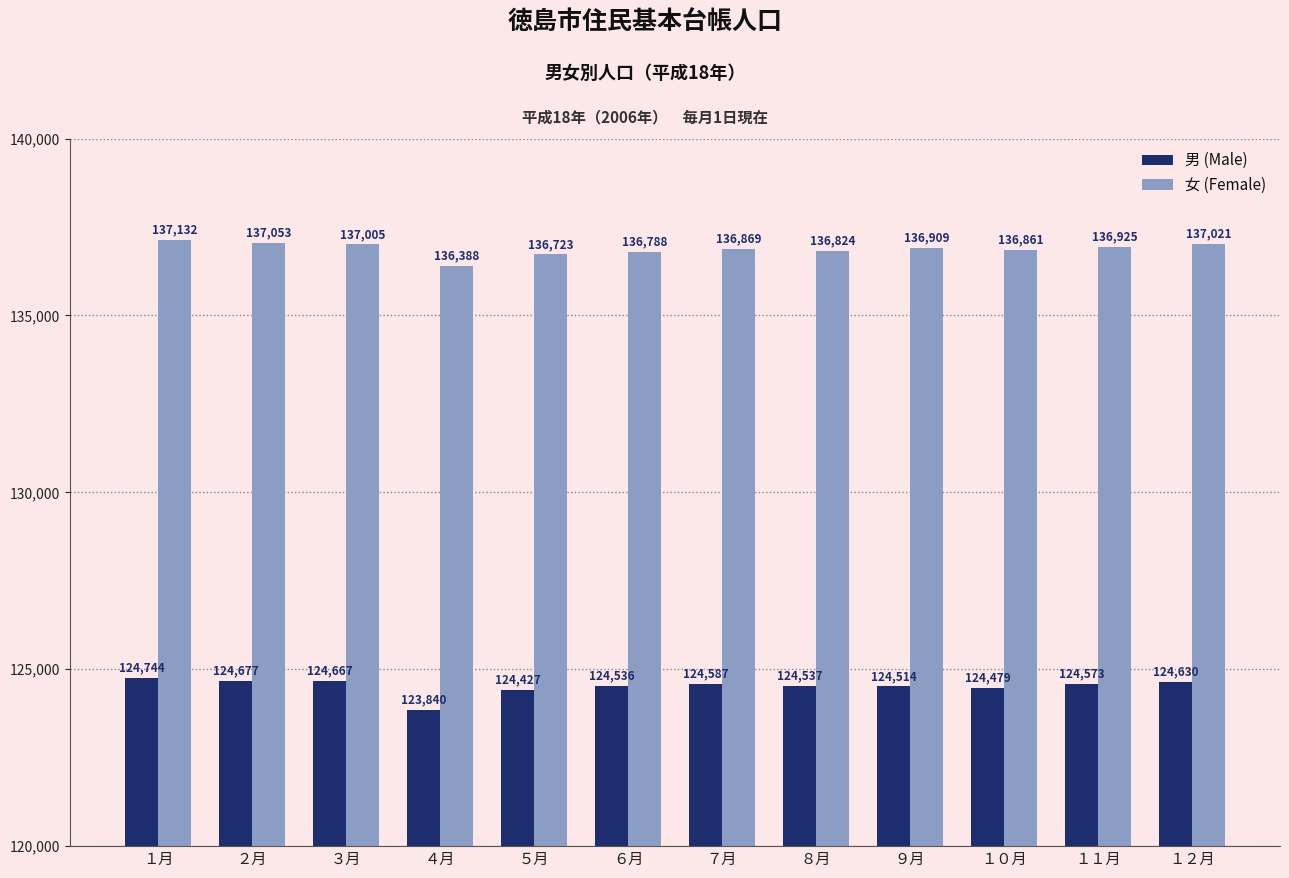

What is the difference between the highest and lowest values at ６月?

12252